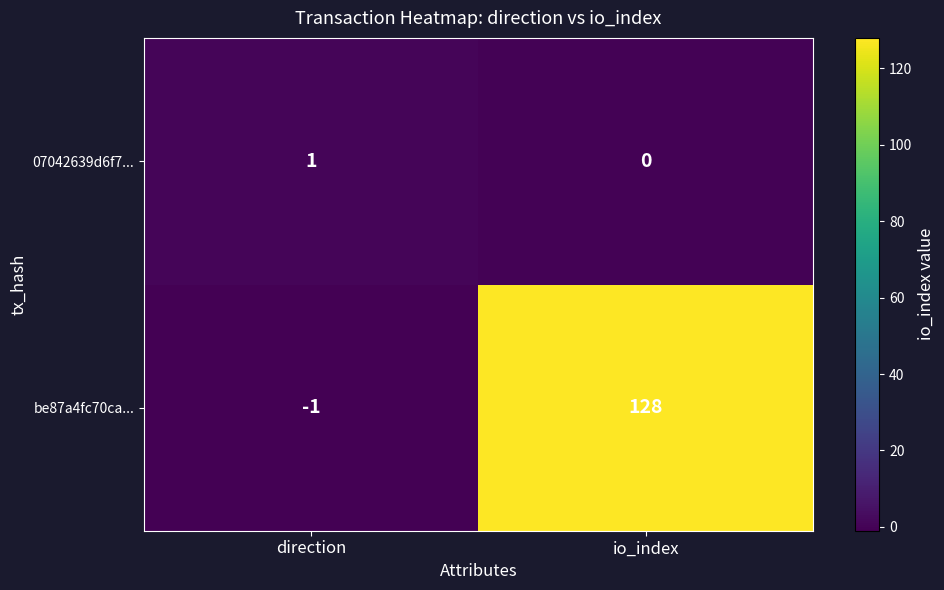

Reading right to left, extract all data points from this chart.

07042639d6f7...: 0	1
be87a4fc70ca...: 128	-1